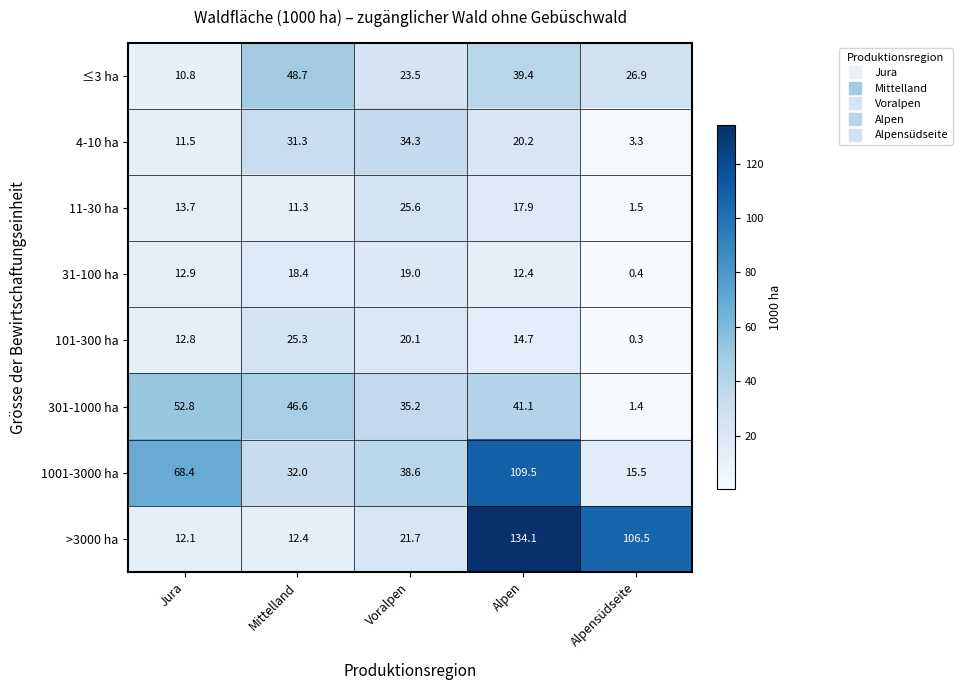

What is the difference between the maximum and second lowest values in the ≤3 ha series?

25.2